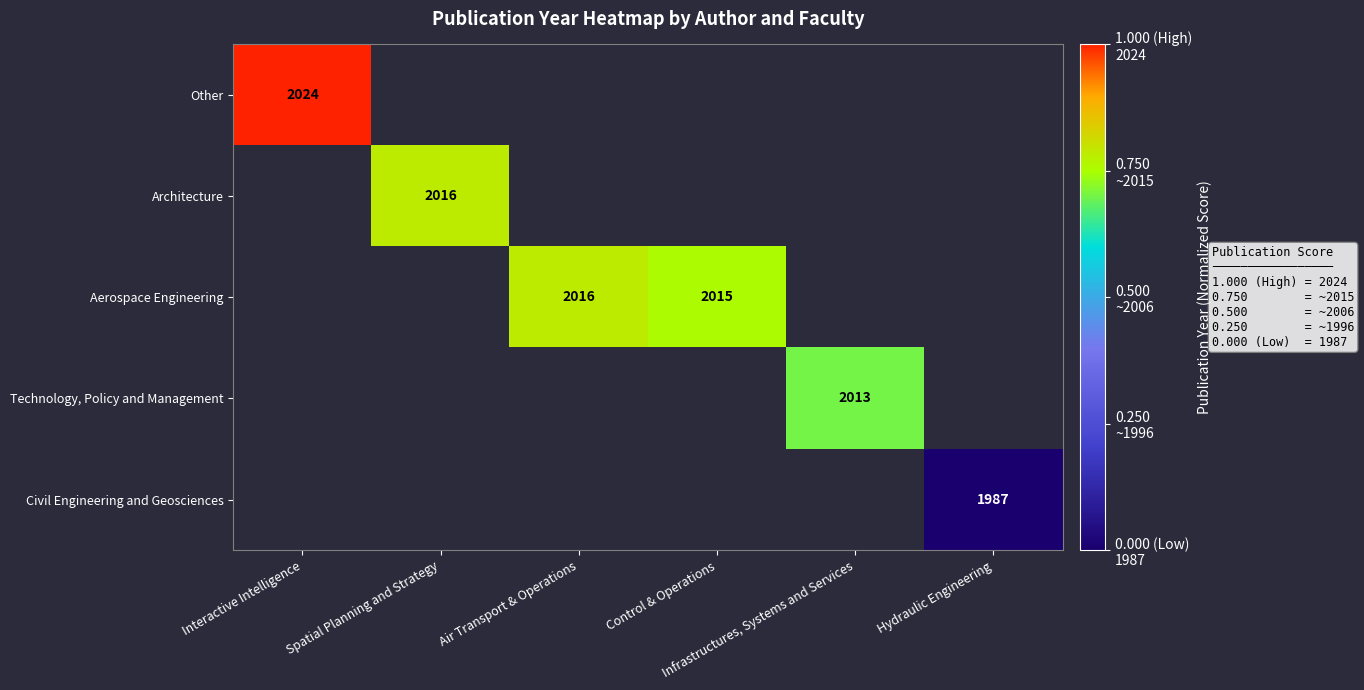

Count the number of categories in the chart.

6